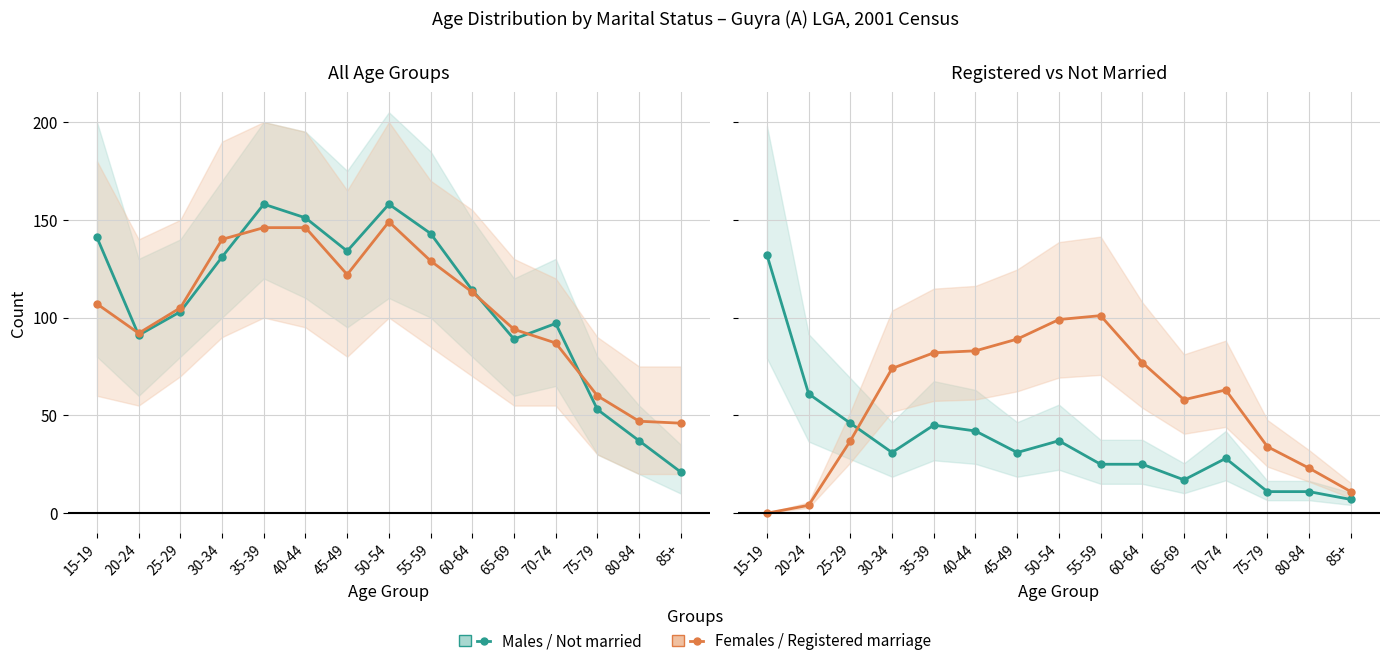

At which category does Registered marriage Males reach its first local peak?

55-59